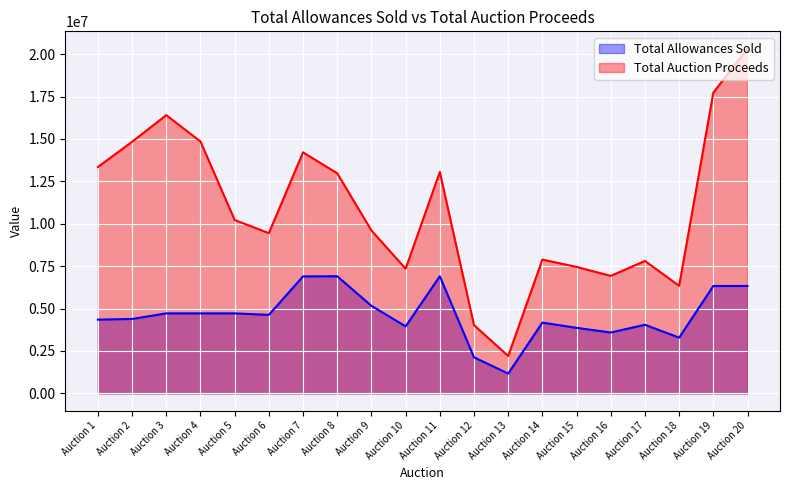

At which label does Total Auction Proceeds reach its peak?

Auction 20